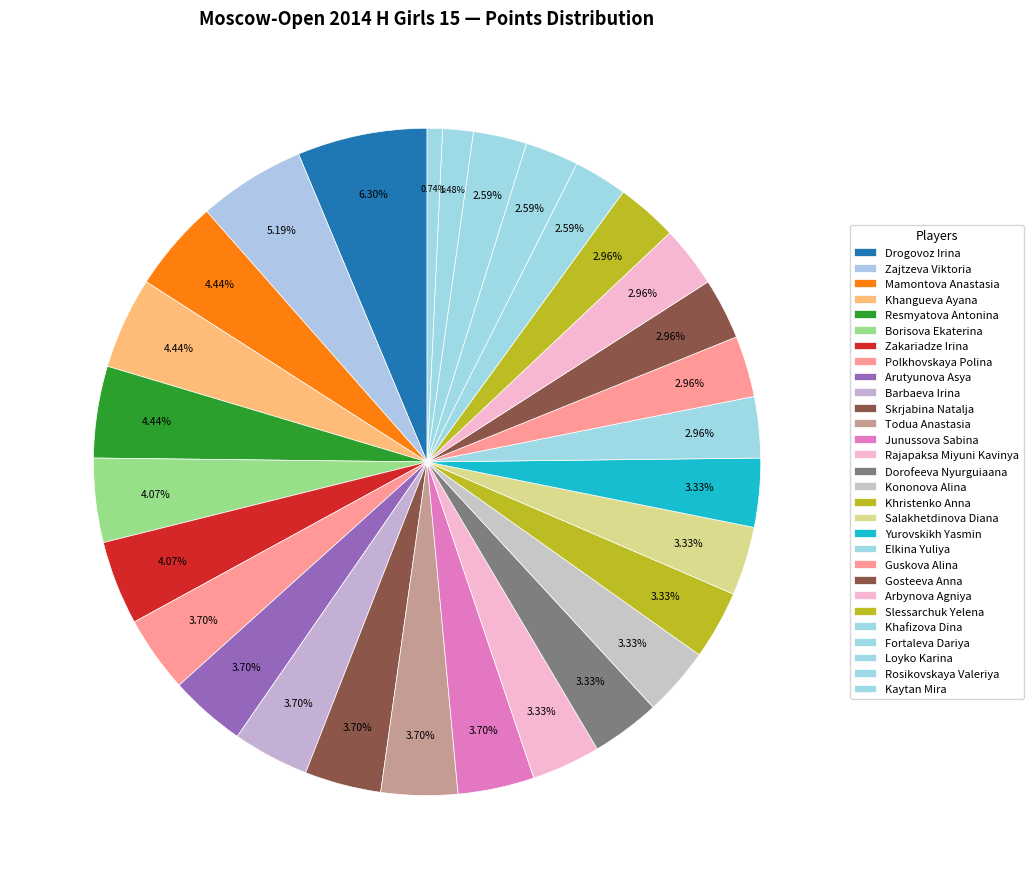

To the nearest percent, what portion does Gosteeva Anna represent?

3%